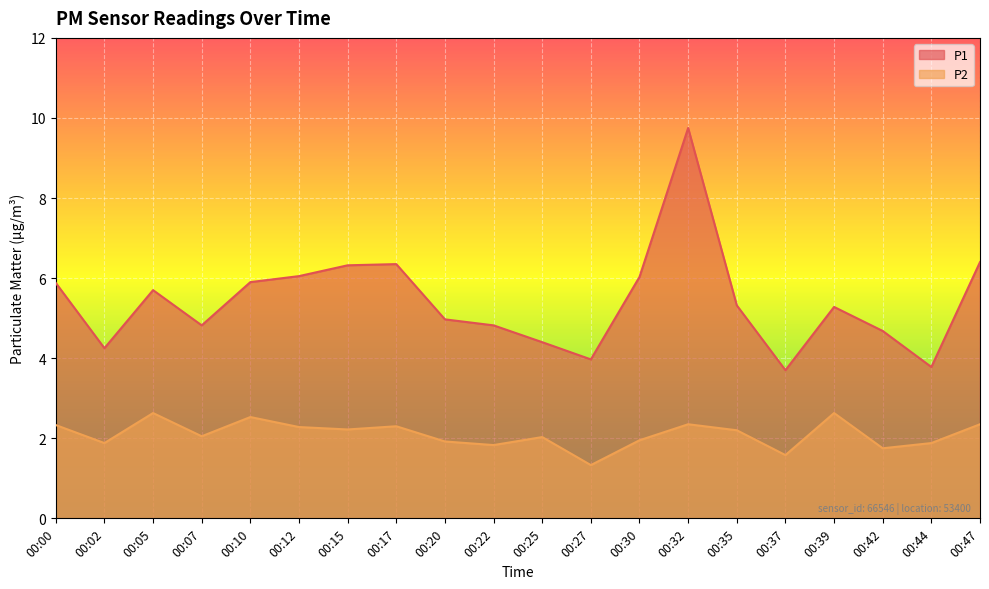

What is the sum of all P1 values?

108.4